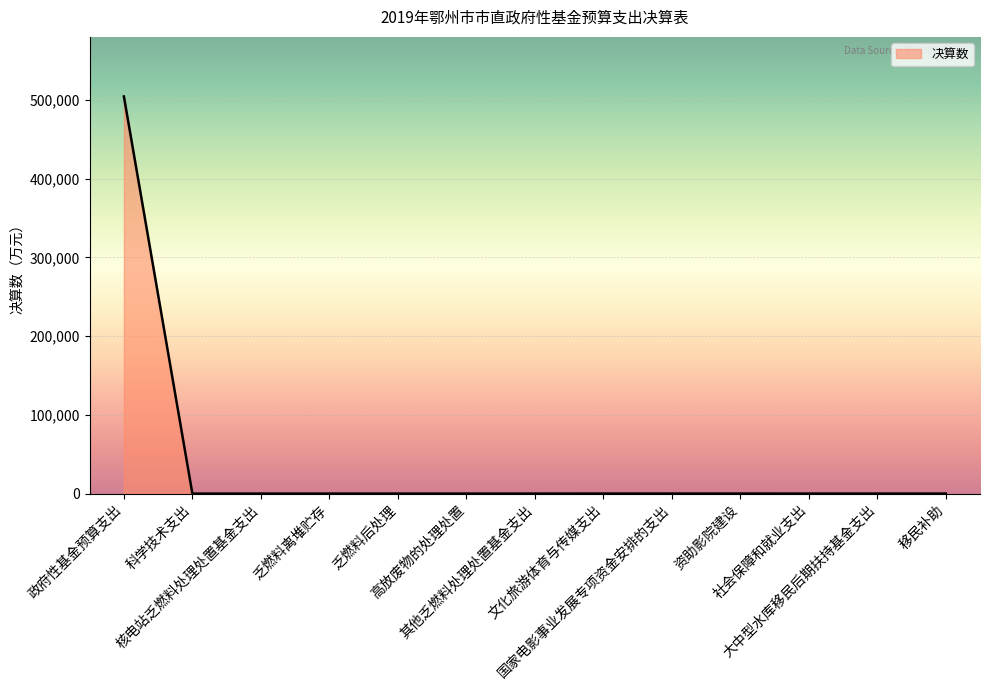

What is the greatest value displayed?

504284